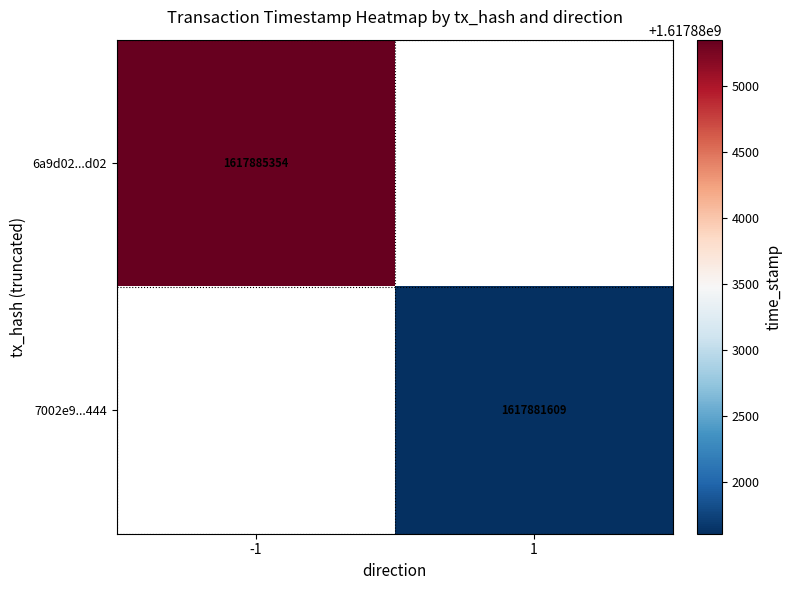

How many series are shown in this chart?

2